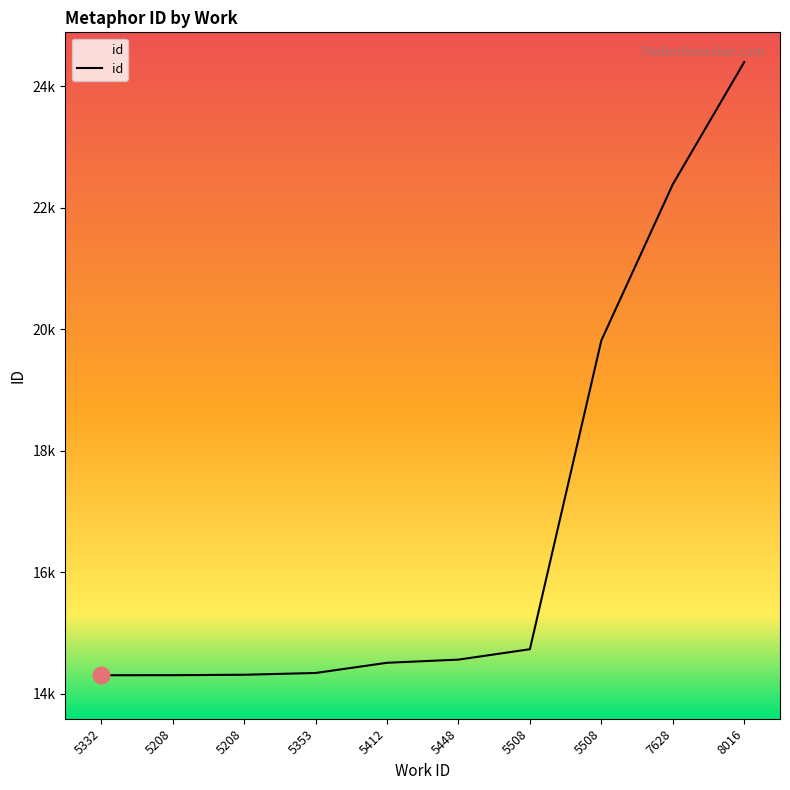

Reading right to left, transcribe all the data shown in this chart.

8016=24397	7628=22385	5508=19816	5508=14736	5448=14565	5412=14513	5353=14345	5208=14316	5208=14309	5332=14308